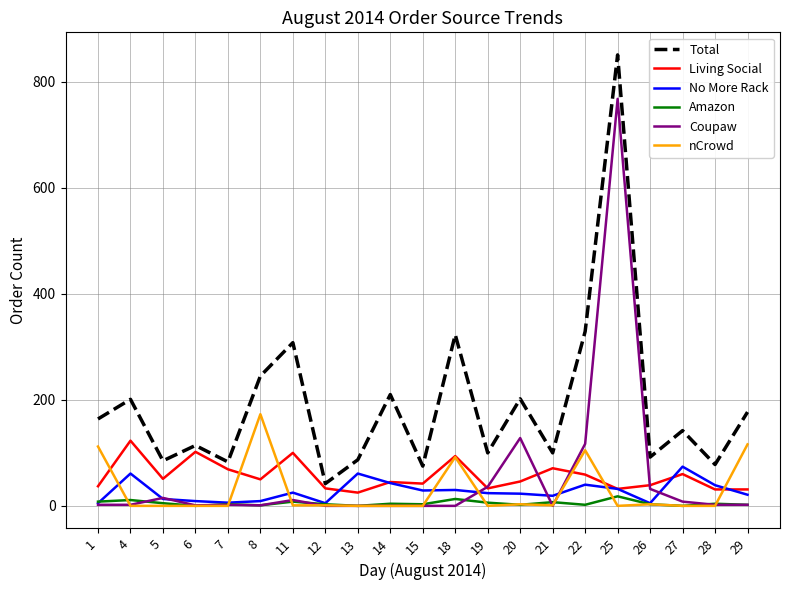

Rank the series by their maximum value, from highest to lowest.

Total, Coupaw, nCrowd, Living Social, No More Rack, Amazon